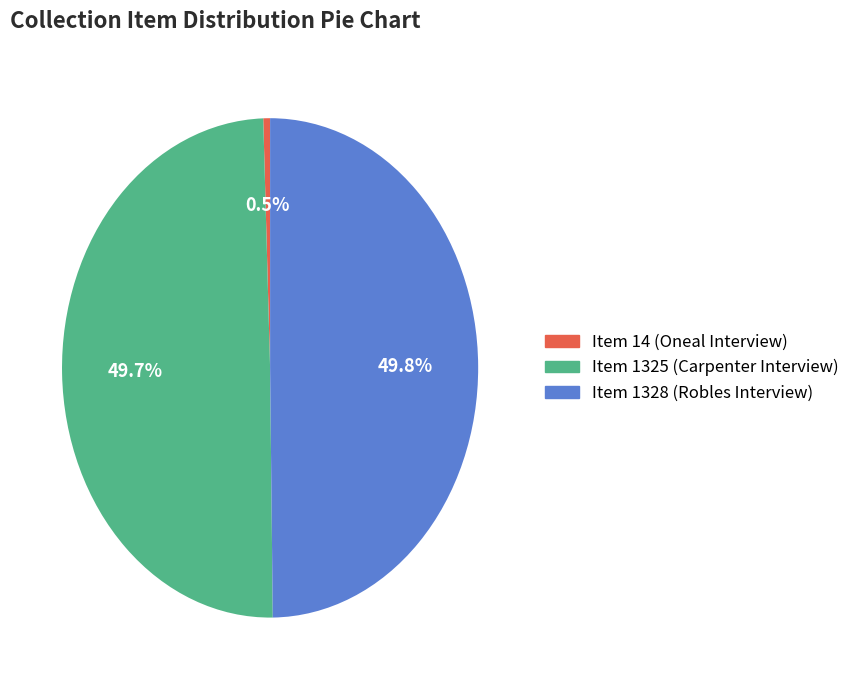

How many segments does this pie chart have?

3